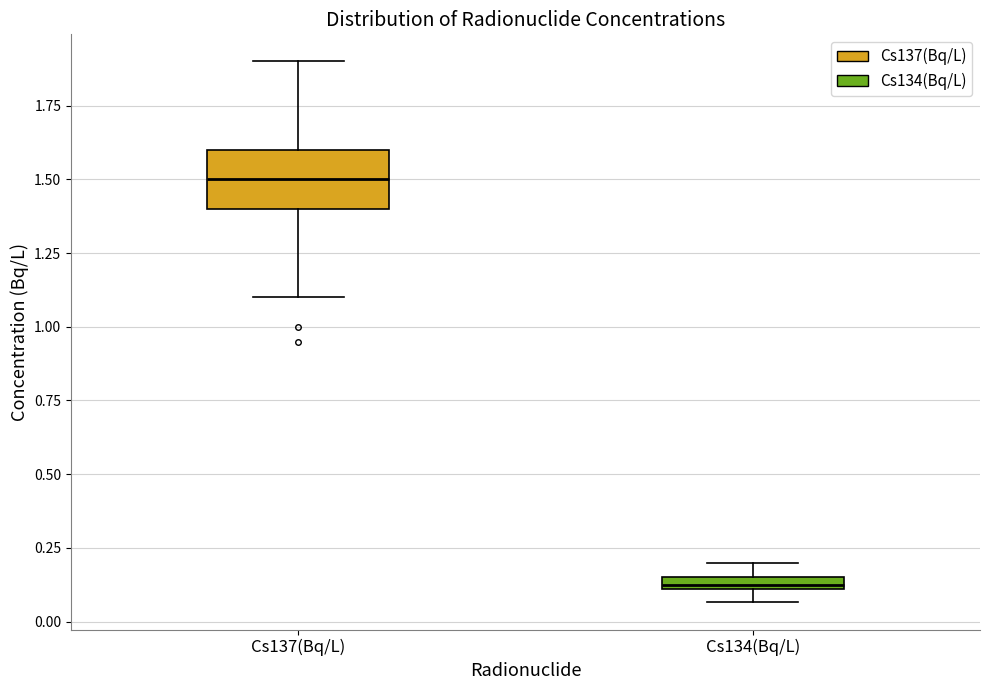

Which box's median line is the highest?

Cs137(Bq/L)